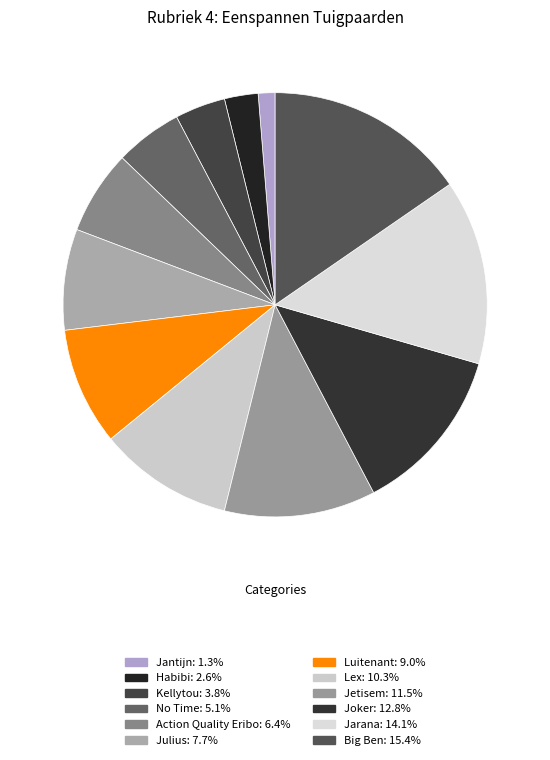

How many slices are in this pie chart?

12